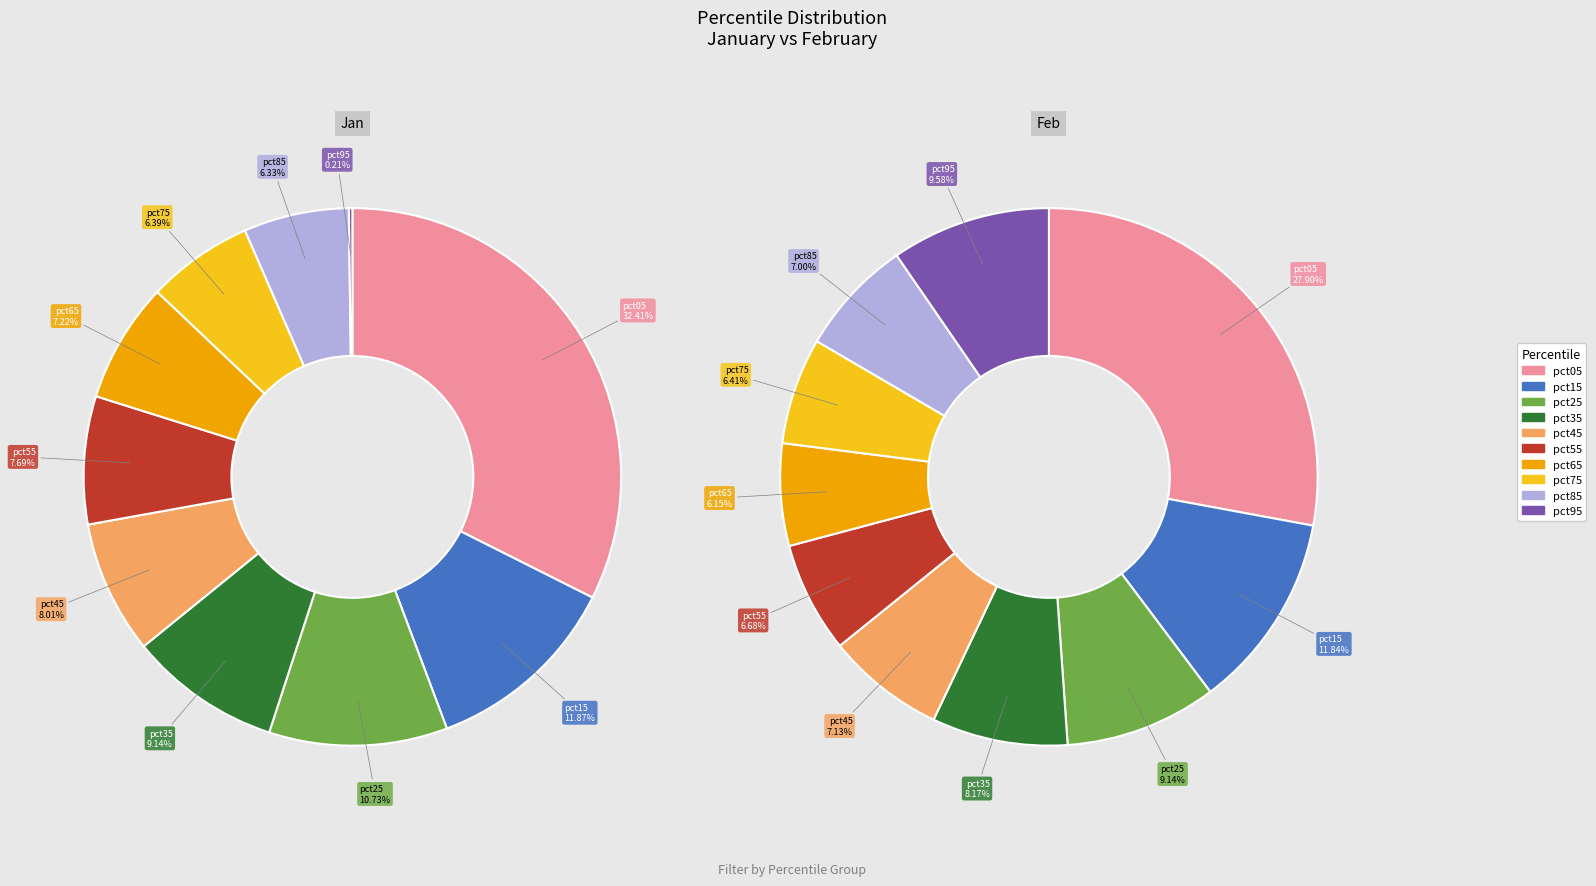

What is the smallest slice in the pie chart?

pct95